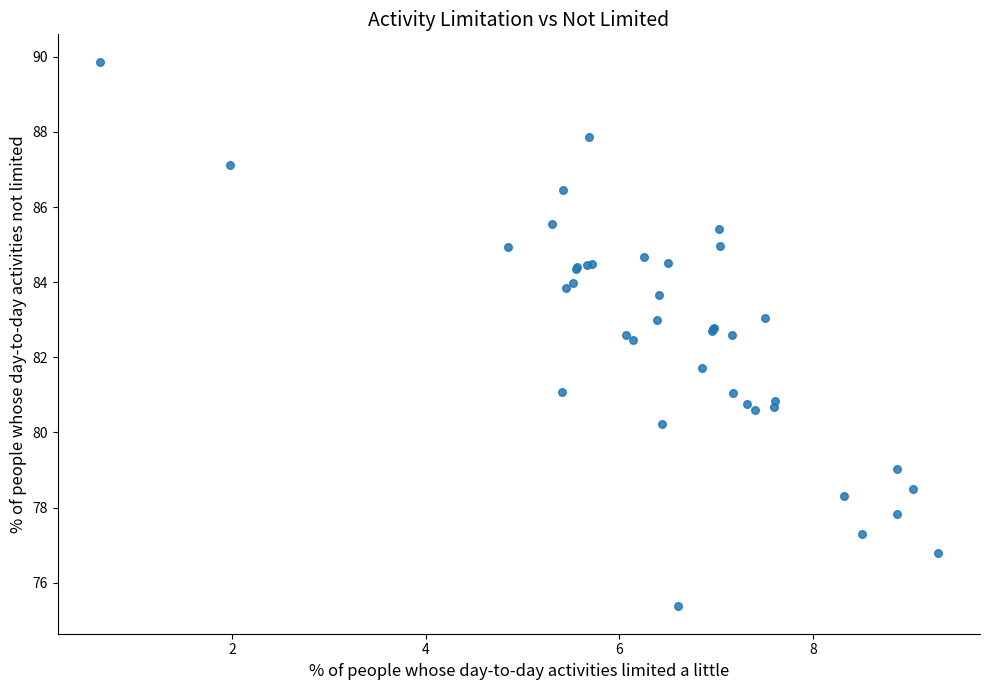

What Y value in the scatter plot is closest to 82?

81.7